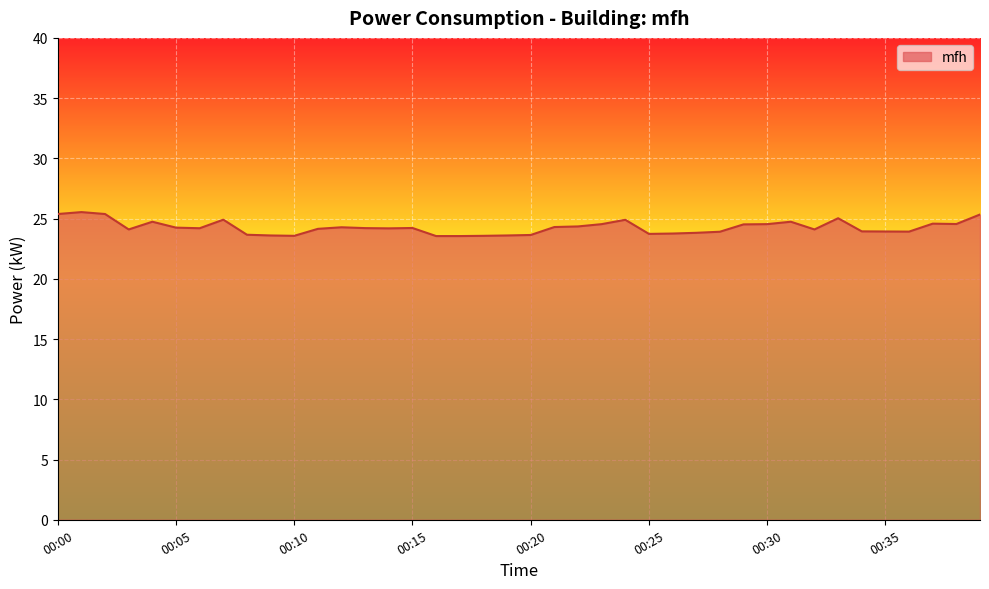

What is the smallest value displayed?

23.6